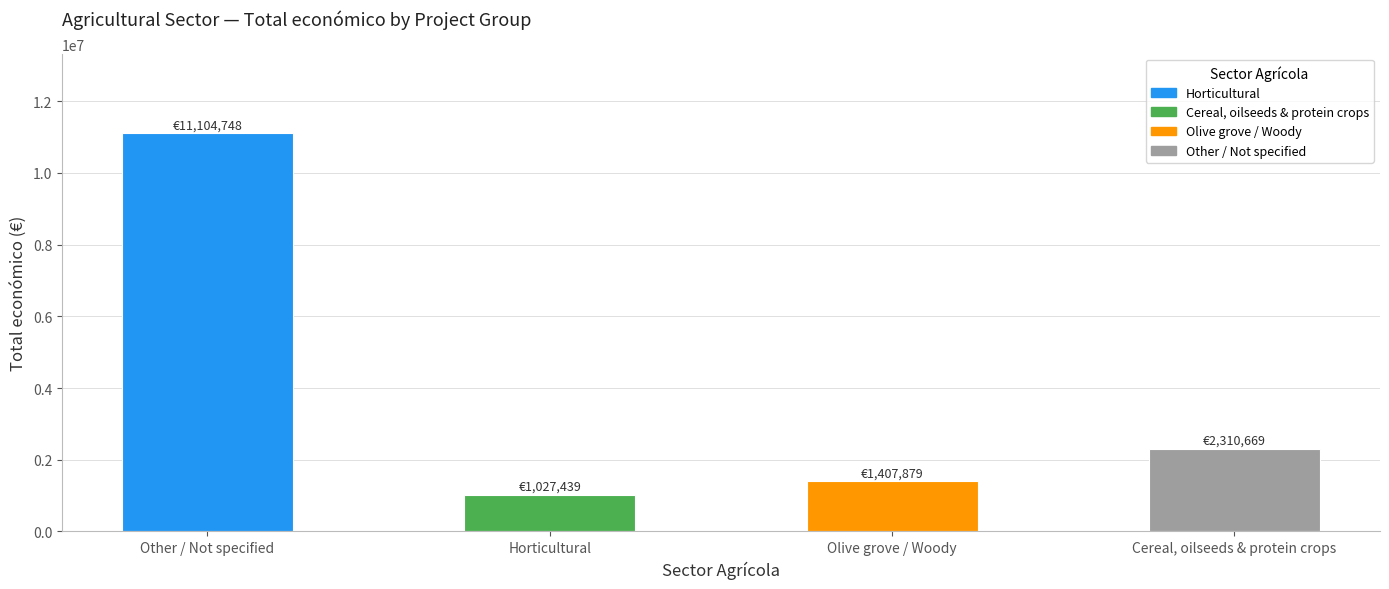

Between Cereal, oilseeds & protein crops and Horticultural, which is larger?

Cereal, oilseeds & protein crops